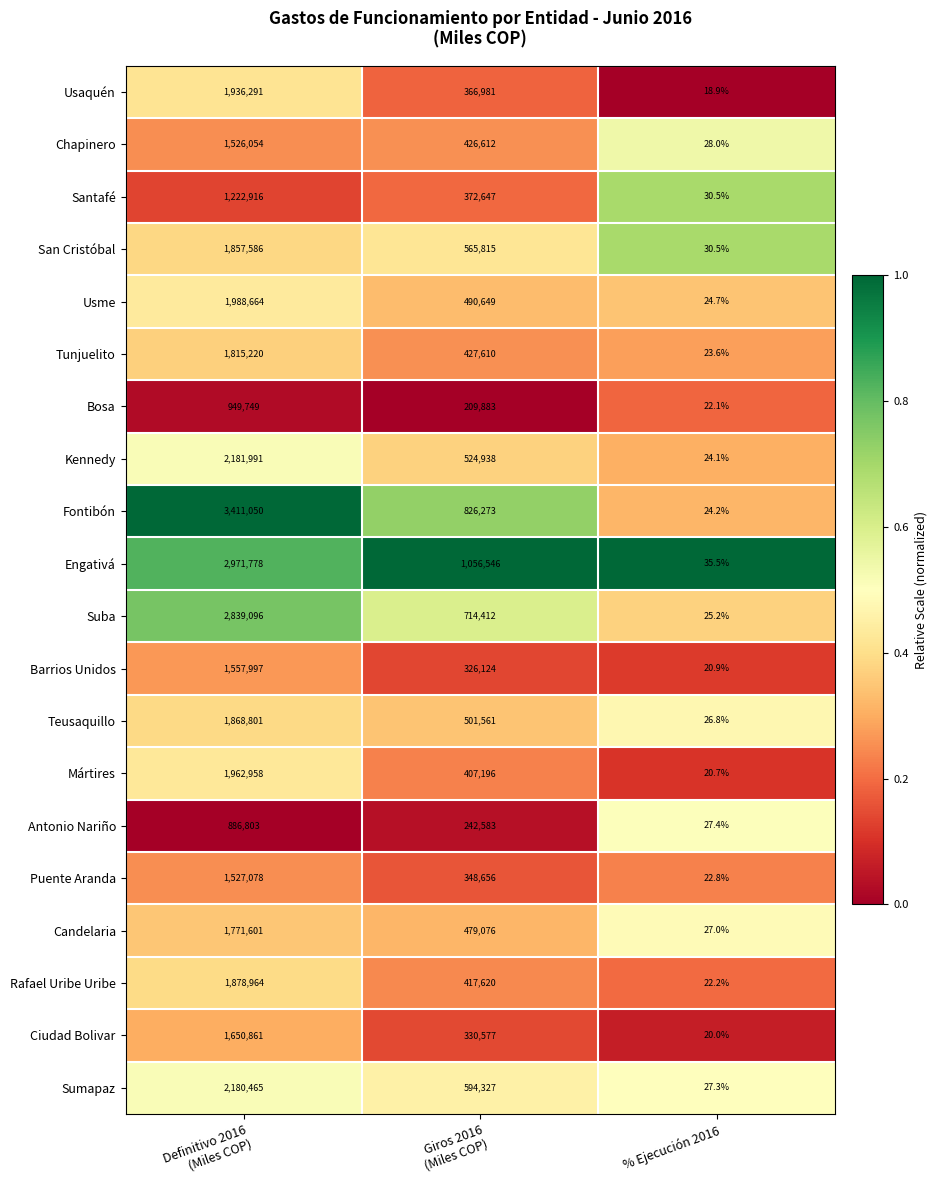

What is the difference between the maximum and minimum values in the Santafé series?

1222885.5